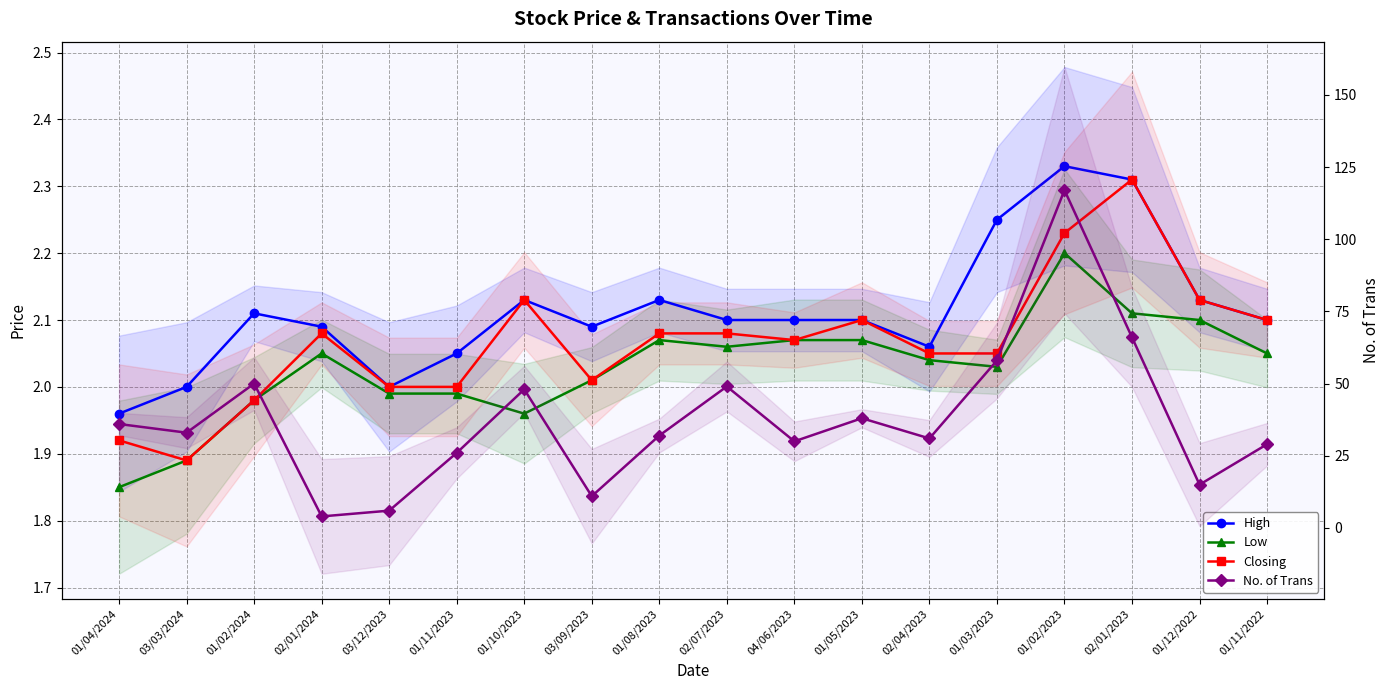

Reading right to left, transcribe all the data shown in this chart.

High: 01/11/2022=2.1	01/12/2022=2.1	02/01/2023=2.3	01/02/2023=2.3	01/03/2023=2.2	02/04/2023=2.1	01/05/2023=2.1	04/06/2023=2.1	02/07/2023=2.1	01/08/2023=2.1	03/09/2023=2.1	01/10/2023=2.1	01/11/2023=2.0	03/12/2023=2.0	02/01/2024=2.1	01/02/2024=2.1	03/03/2024=2.0	01/04/2024=2.0
Low: 01/11/2022=2.0	01/12/2022=2.1	02/01/2023=2.1	01/02/2023=2.2	01/03/2023=2.0	02/04/2023=2.0	01/05/2023=2.1	04/06/2023=2.1	02/07/2023=2.1	01/08/2023=2.1	03/09/2023=2.0	01/10/2023=2.0	01/11/2023=2.0	03/12/2023=2.0	02/01/2024=2.0	01/02/2024=2.0	03/03/2024=1.9	01/04/2024=1.9
Closing: 01/11/2022=2.1	01/12/2022=2.1	02/01/2023=2.3	01/02/2023=2.2	01/03/2023=2.0	02/04/2023=2.0	01/05/2023=2.1	04/06/2023=2.1	02/07/2023=2.1	01/08/2023=2.1	03/09/2023=2.0	01/10/2023=2.1	01/11/2023=2.0	03/12/2023=2.0	02/01/2024=2.1	01/02/2024=2.0	03/03/2024=1.9	01/04/2024=1.9
No. of Trans: 01/11/2022=29.0	01/12/2022=15.0	02/01/2023=66.0	01/02/2023=117.0	01/03/2023=58.0	02/04/2023=31.0	01/05/2023=38.0	04/06/2023=30.0	02/07/2023=49.0	01/08/2023=32.0	03/09/2023=11.0	01/10/2023=48.0	01/11/2023=26.0	03/12/2023=6.0	02/01/2024=4.0	01/02/2024=50.0	03/03/2024=33.0	01/04/2024=36.0